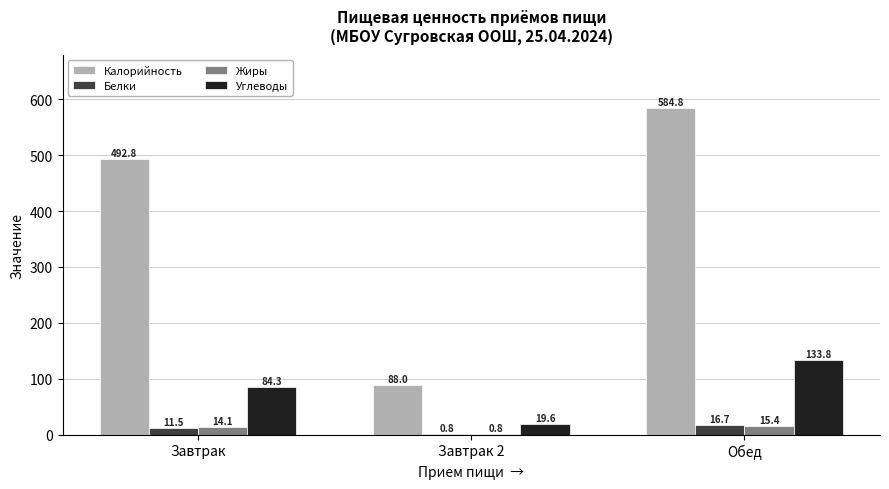

At which label does Калорийность first exceed 492?

Завтрак